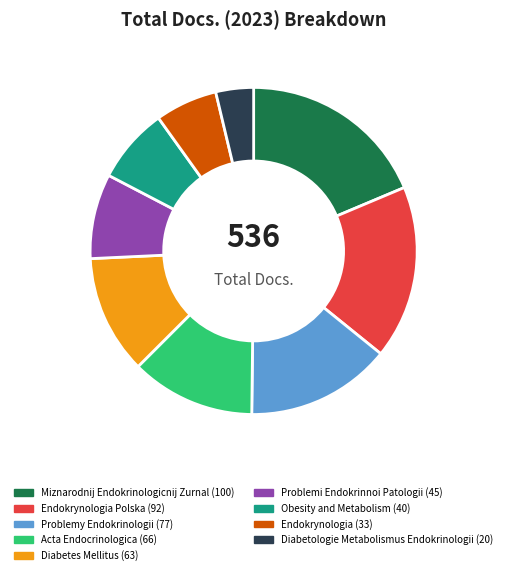

Does any single category account for the majority?

No